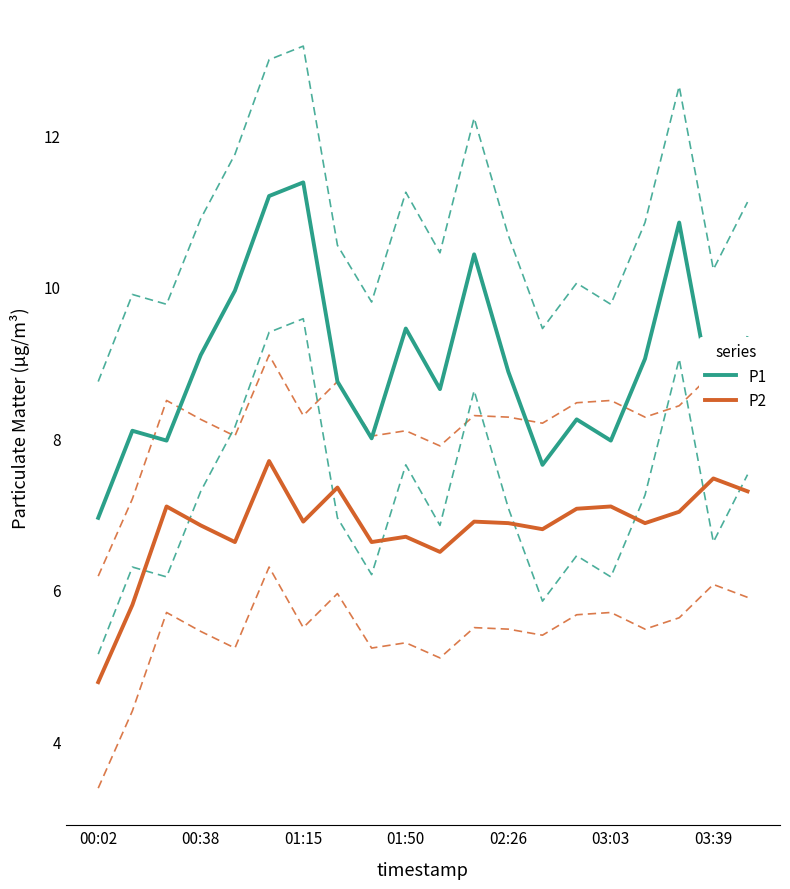

True or false: P2 and P1 intersect in this chart.

False